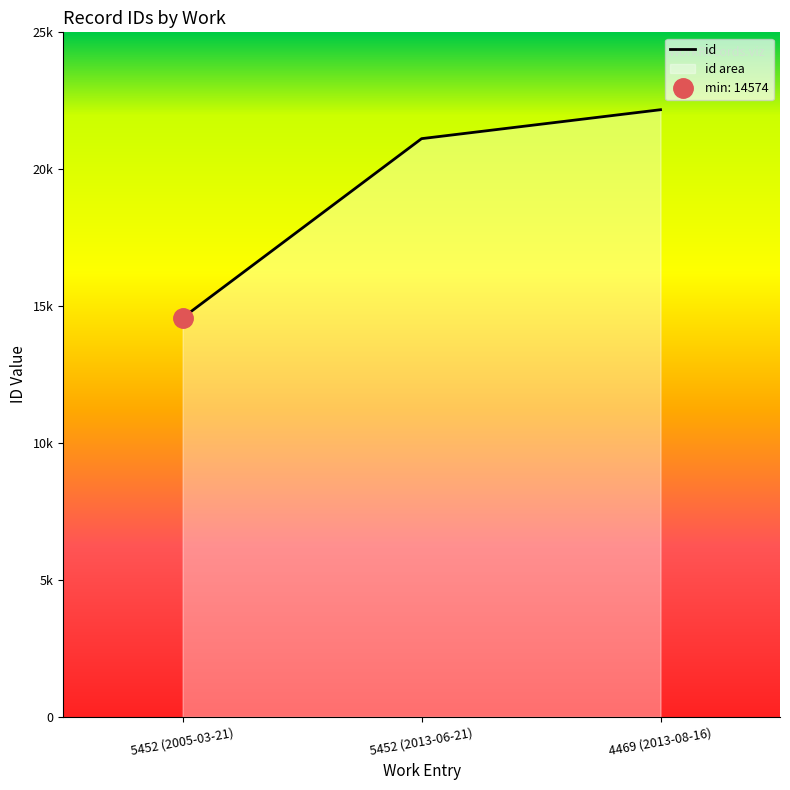

What is the change in value from 5452 (2005-03-21) to 4469 (2013-08-16)?

+7600